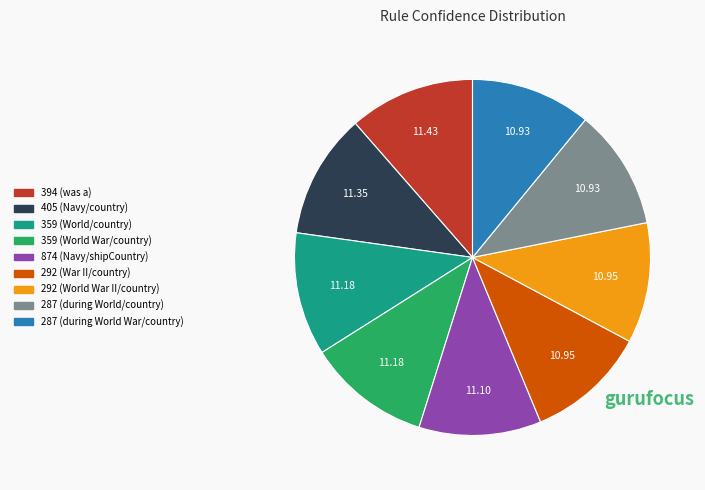

Is 287 (during World War/country) the majority of the pie?

No